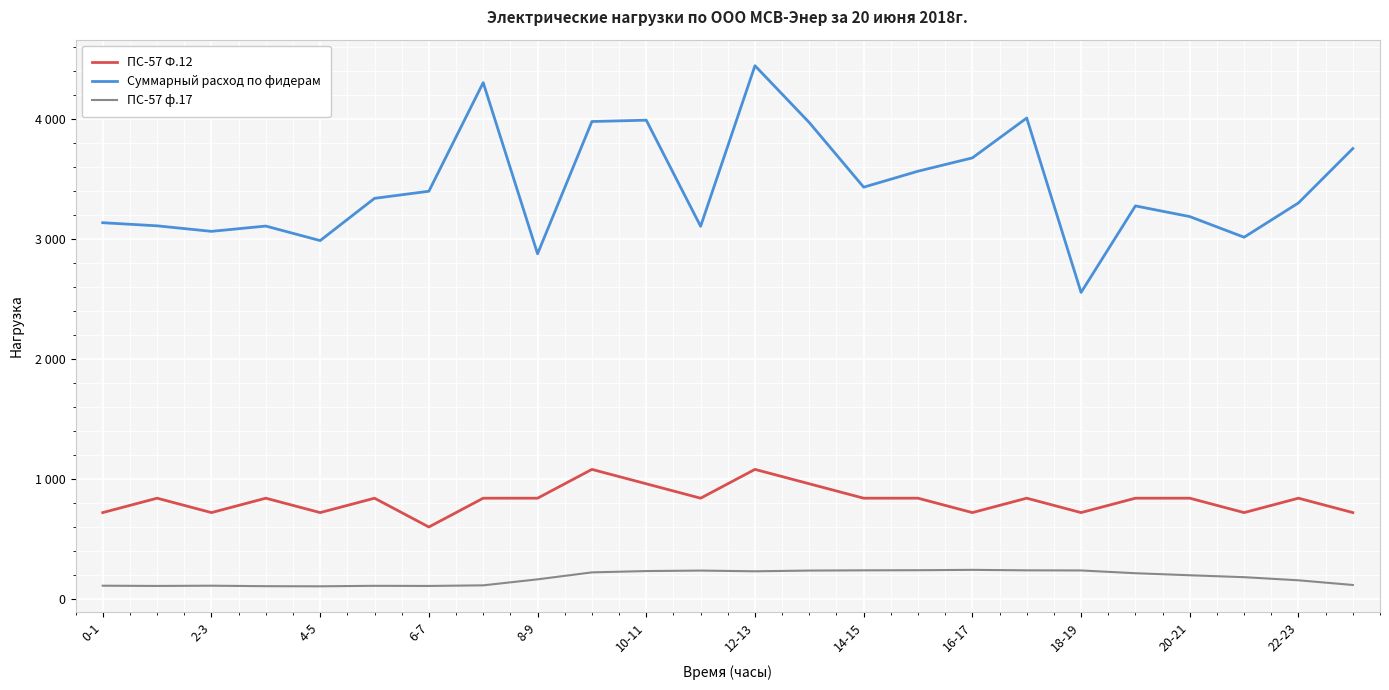

At which category does ПС-57 ф.17 reach its first local peak?

2-3